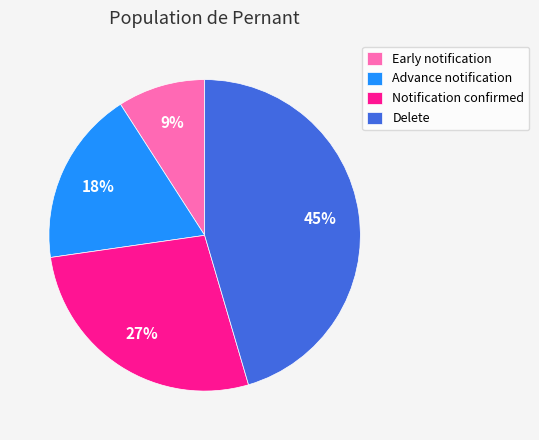

To the nearest percent, what is the average slice percentage?

25%